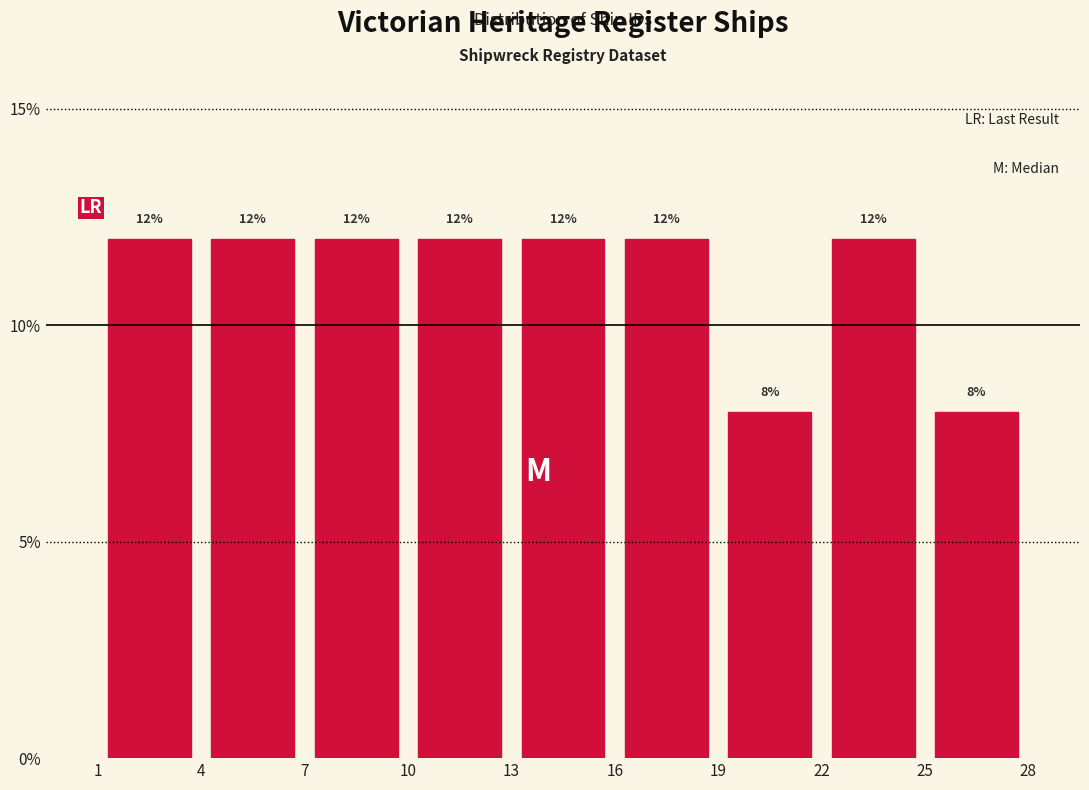

Reading left to right, list every bar in this chart as the range it spans on the x-axis followed by its height.

1 to 4: 12
4 to 7: 12
7 to 10: 12
10 to 13: 12
13 to 16: 12
16 to 19: 12
19 to 22: 8
22 to 25: 12
25 to 28: 8